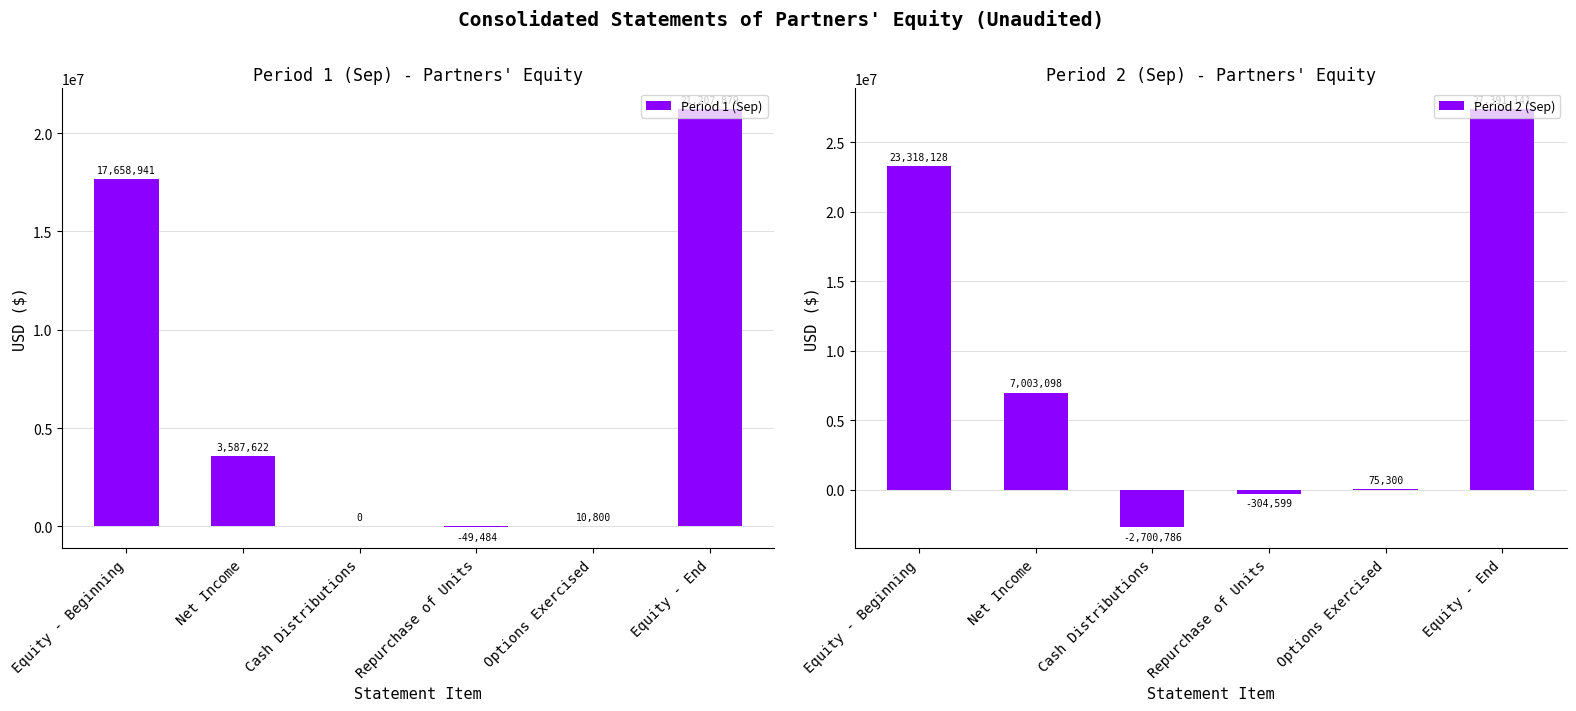

What are all the series names shown in the legend?

Period 1 (Sep), Period 2 (Sep)